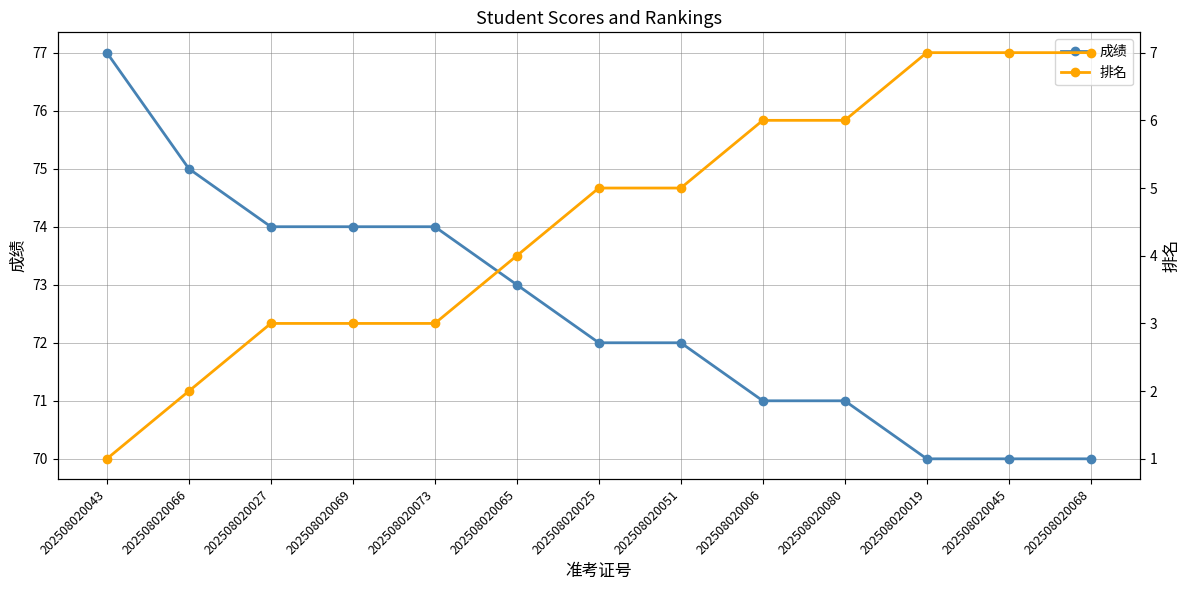

At how many categories does at least one series exceed 50?

13